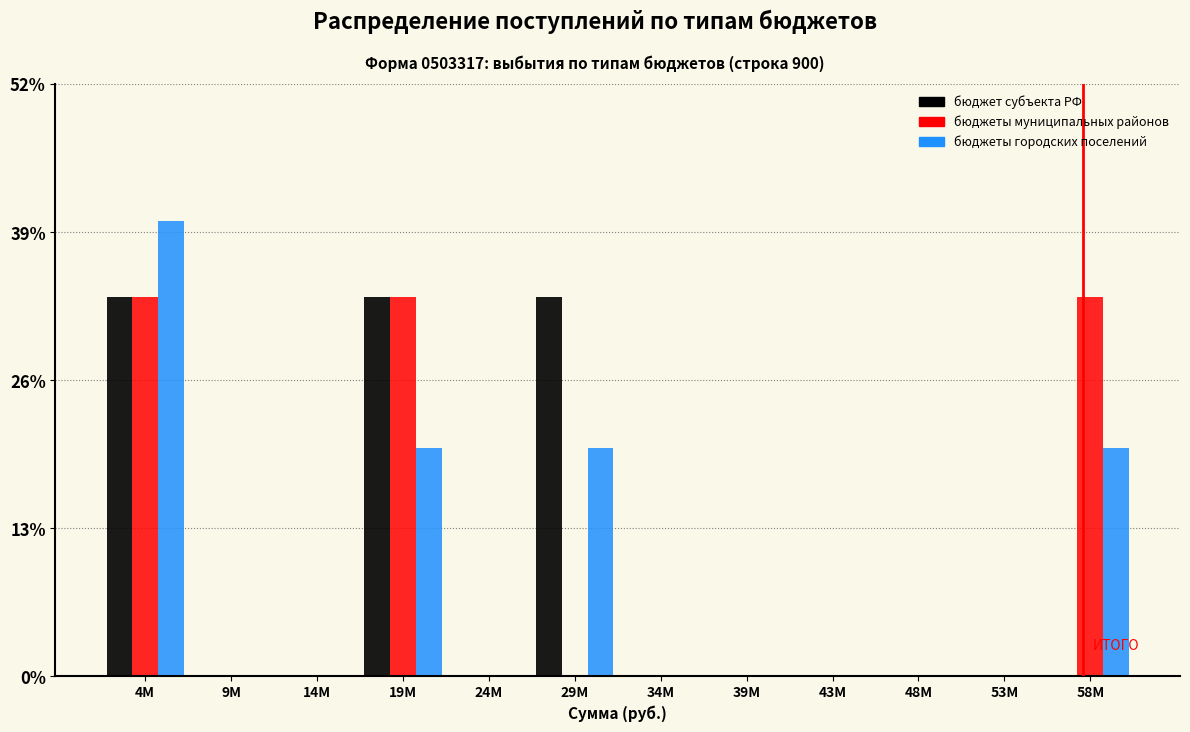

Which series changed the most between 53M and 58M?

бюджеты муниципальных районов